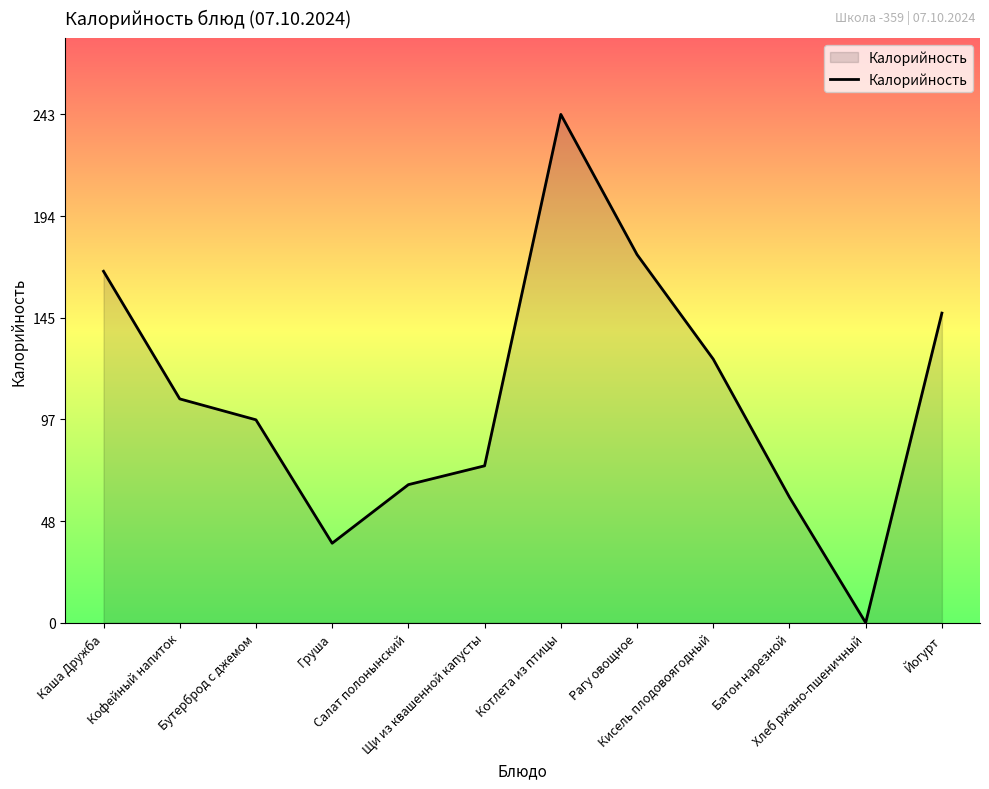

What is the change in value from Кисель плодовоягодный to Батон нарезной?

-66